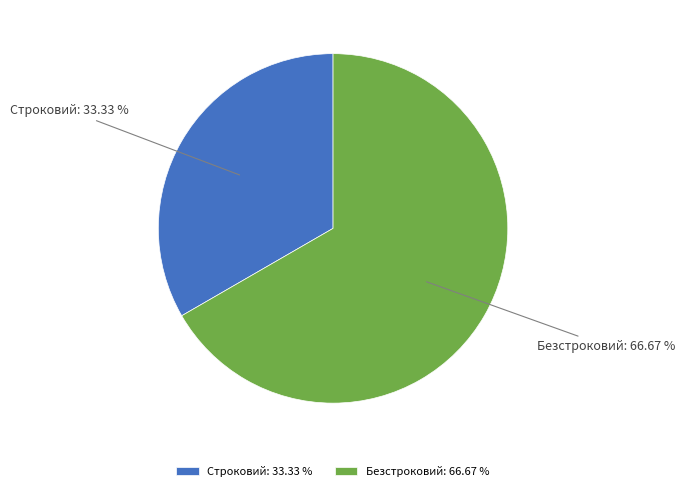

How many slices are in this pie chart?

2